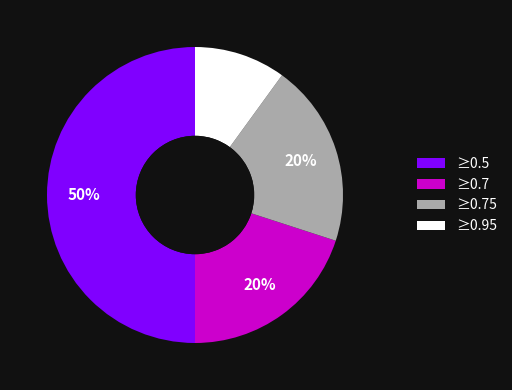

Which slice is the smallest?

≥0.95